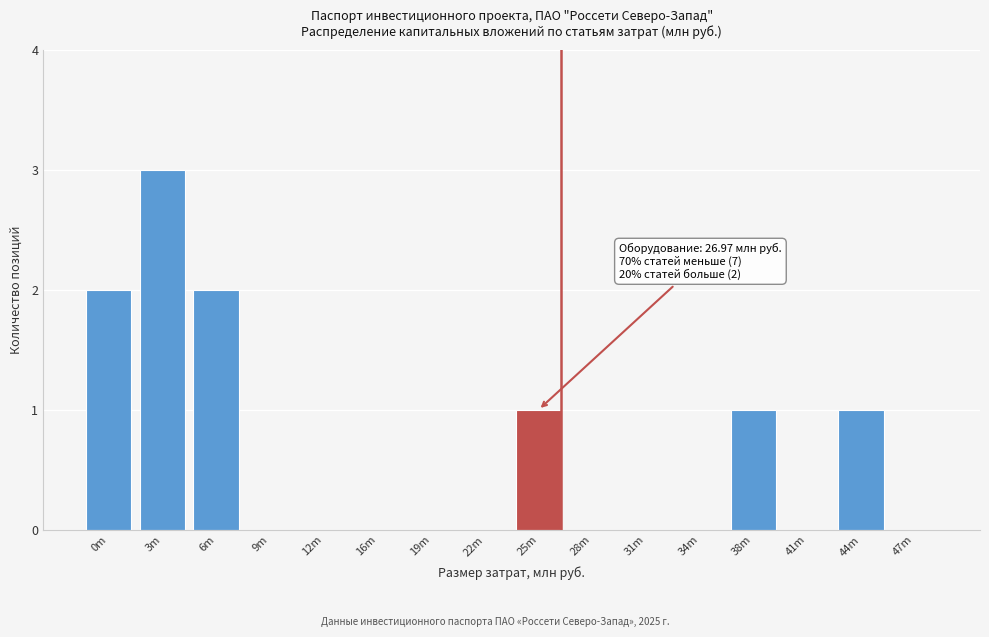

Reading left to right, list all the values displayed in this chart.

0m=2	3m=3	6m=2	9m=0	12m=0	16m=0	19m=0	22m=0	25m=1	28m=0	31m=0	34m=0	38m=1	41m=0	44m=1	47m=0